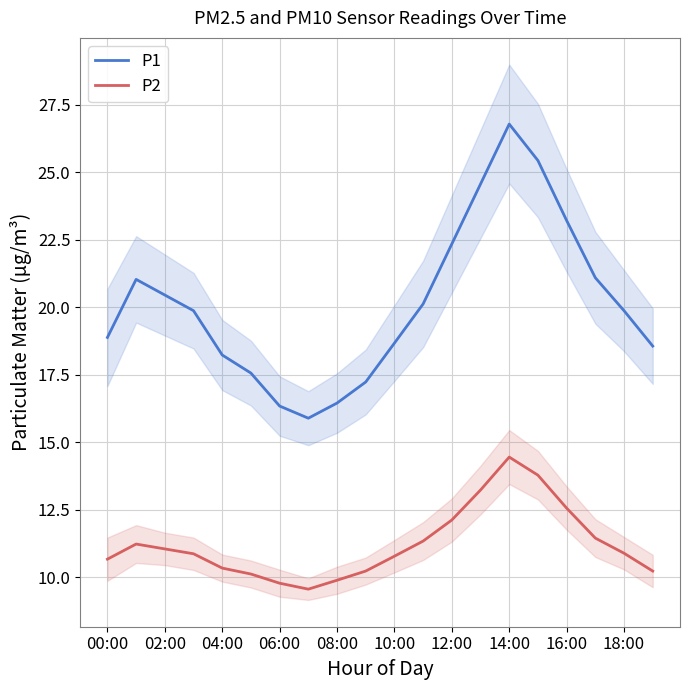

What is the difference between the P1 values at 04:00 and 08:00?

1.8